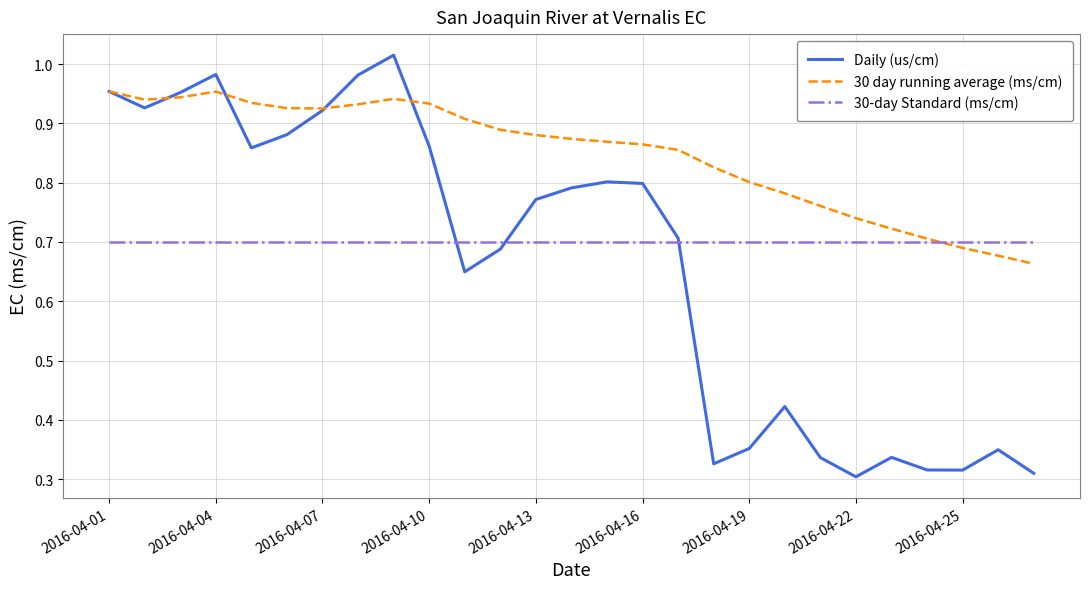

Which series has the largest total across all categories?

30 day running average (ms/cm)